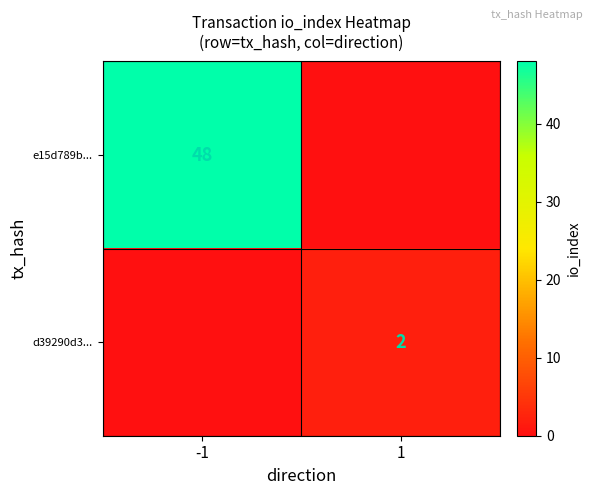

What is the maximum value shown in the chart?

48